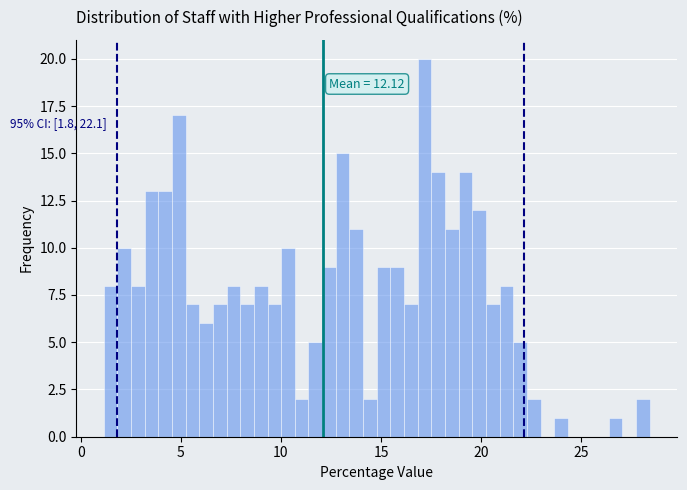

Around what value on the x-axis is the tallest bar? Give the approximate position of its centre, as read against the axis.

17.0